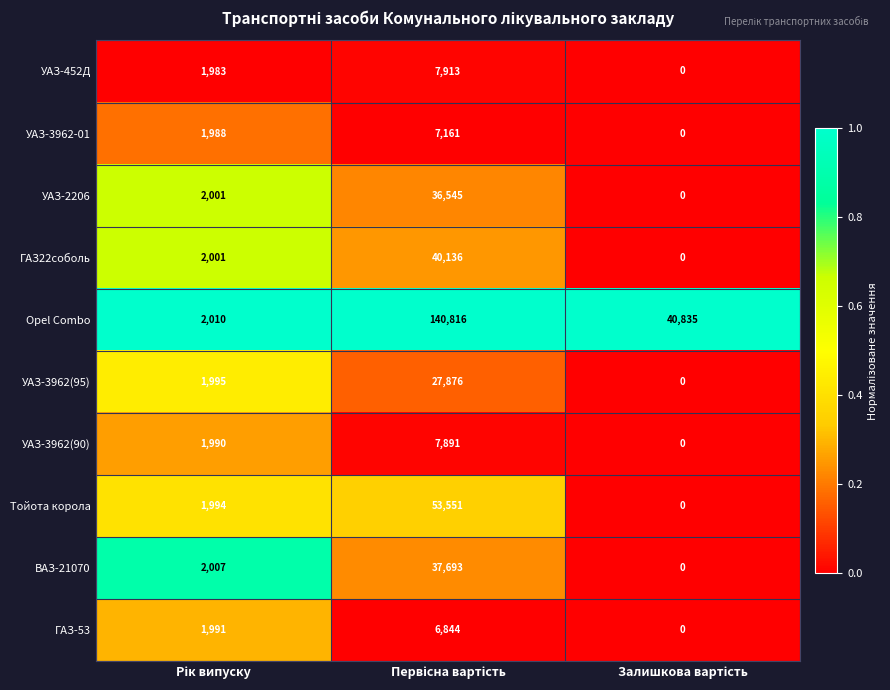

Which series has the largest range (max minus min)?

Opel Combo